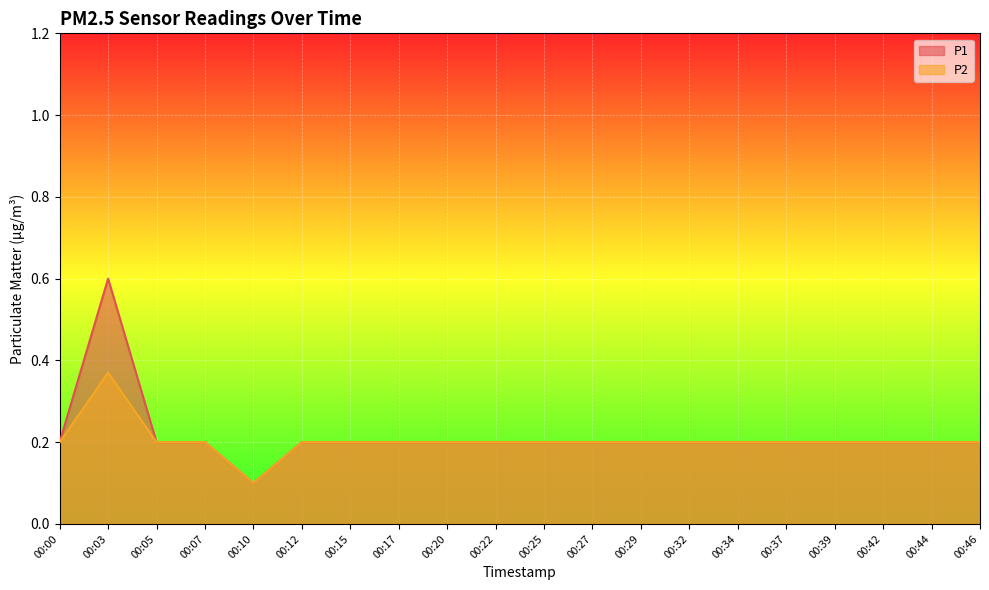

How many series are shown in this chart?

2